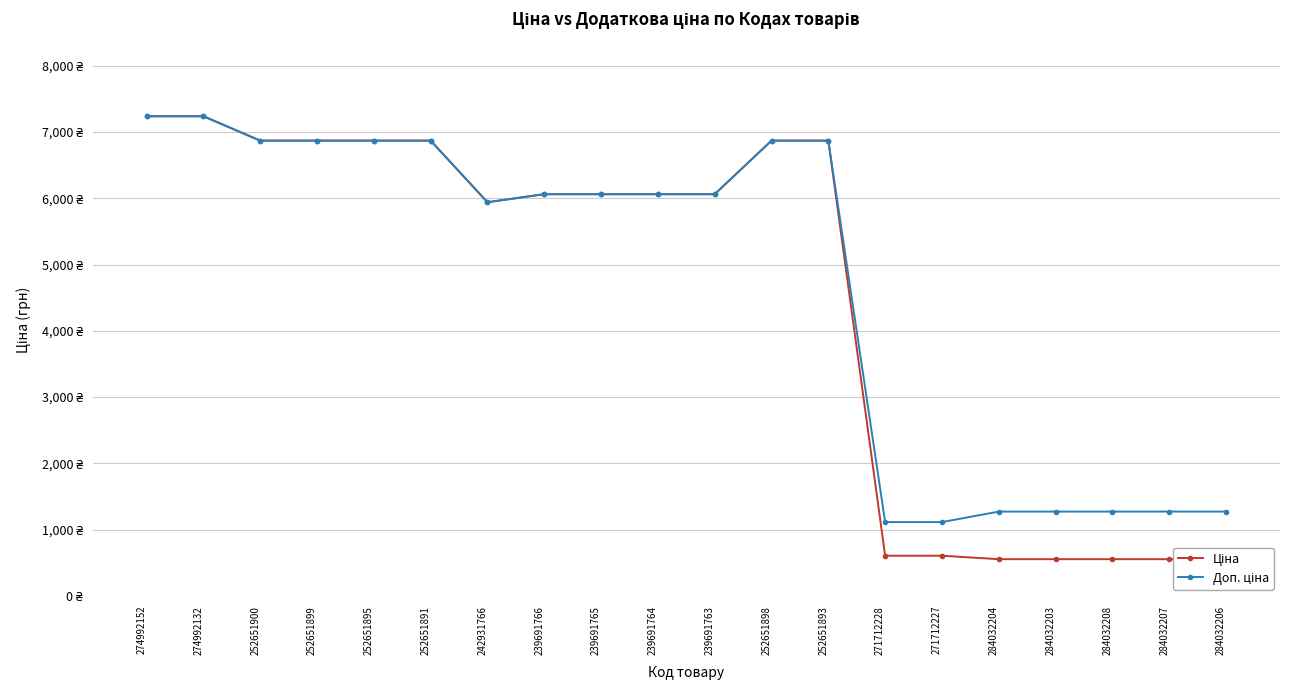

Between 274992152 and 252651893, which is larger?

274992152